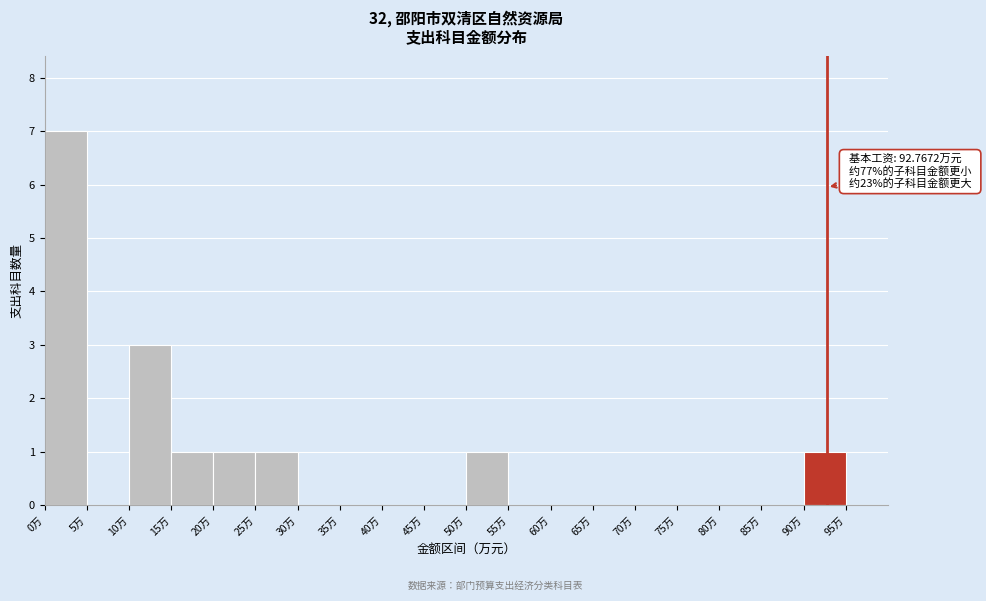

Which range on the x-axis has the tallest bar?

0 to 5